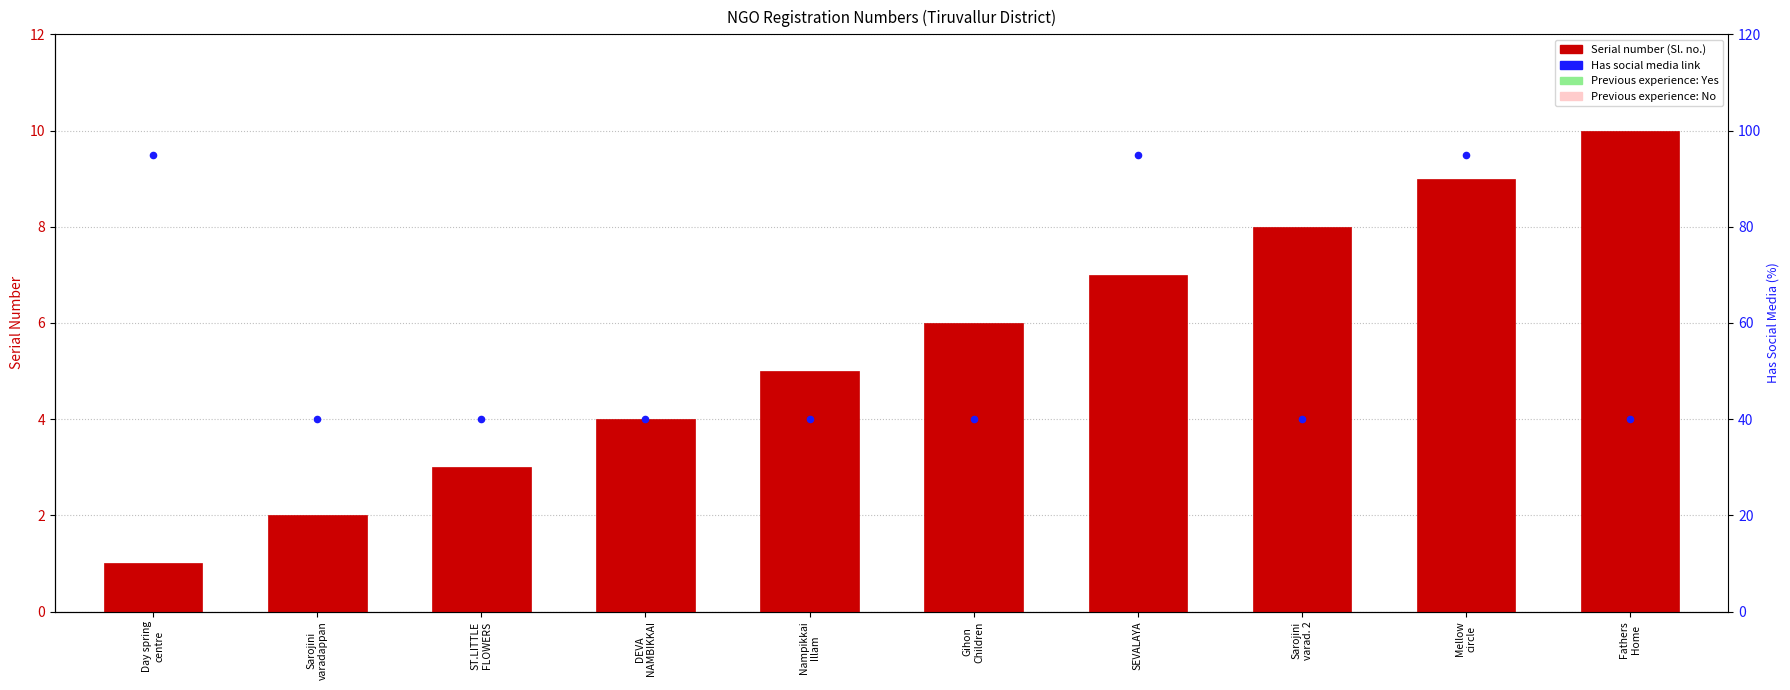

At how many categories does at least one series exceed 37?

10